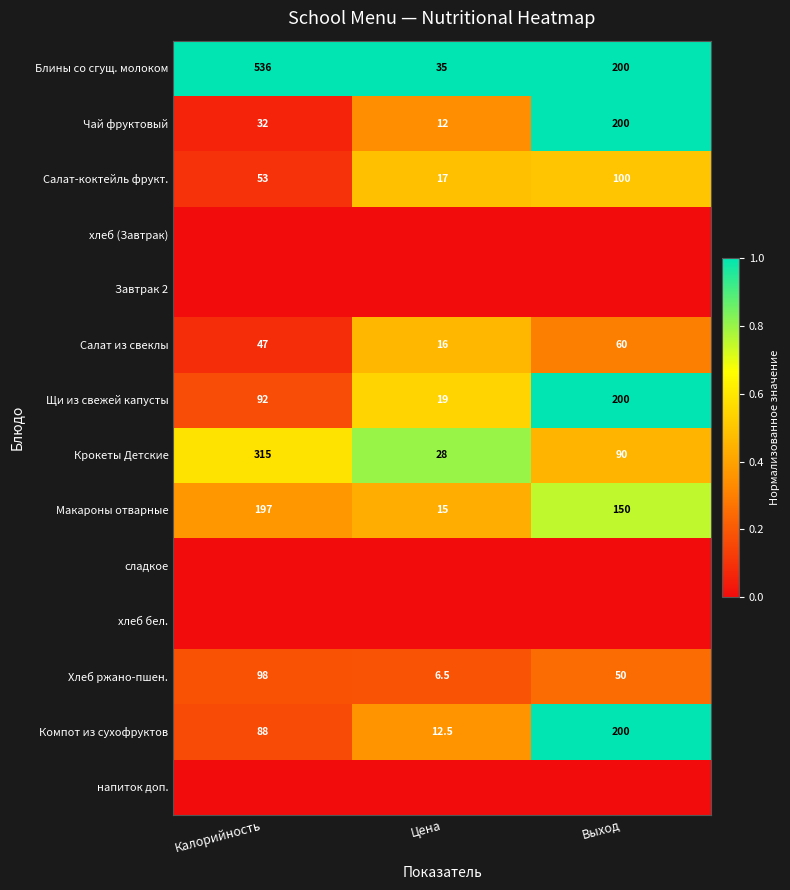

How many distinct data groups are displayed?

14